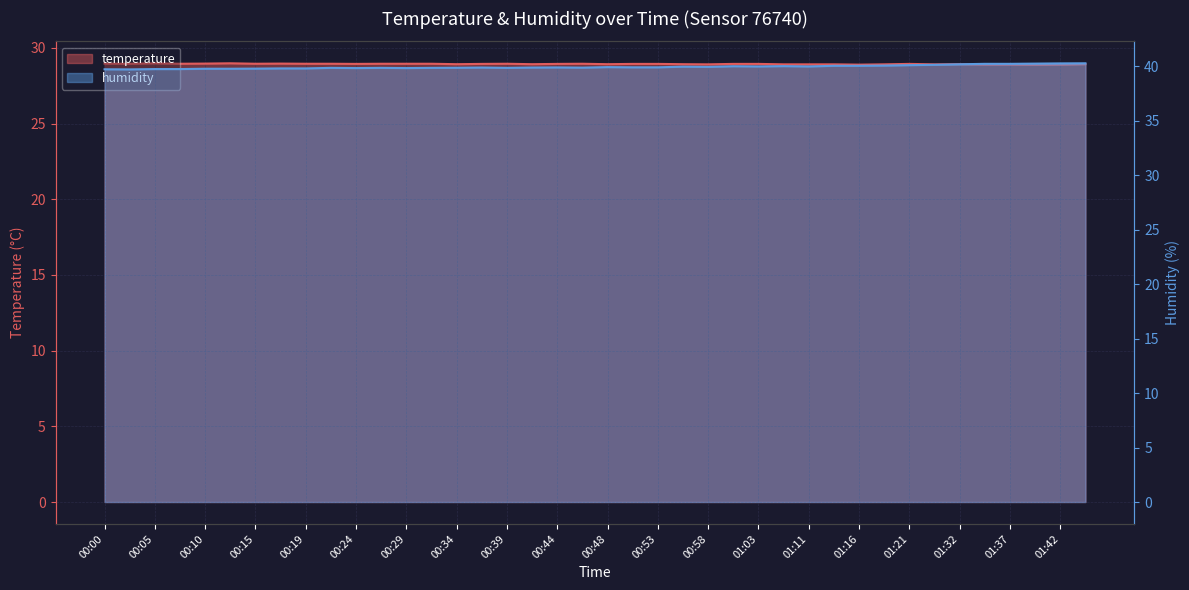

The humidity series shows 40.0 at 01:14. True or false?

True